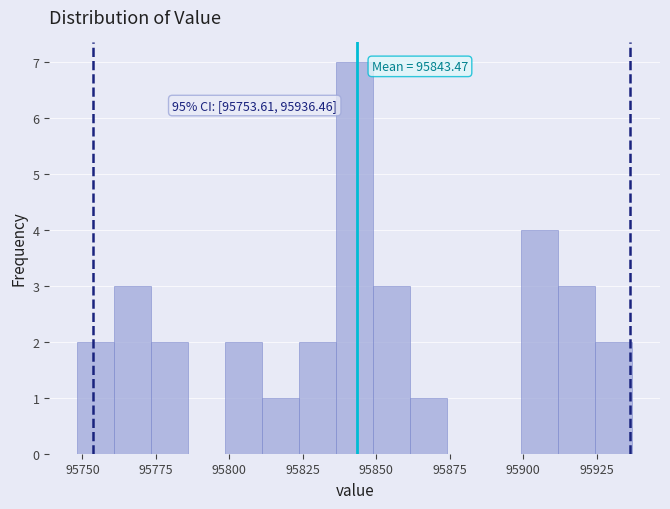

Around what value on the x-axis is the tallest bar? Give the approximate position of its centre, as read against the axis.

95845